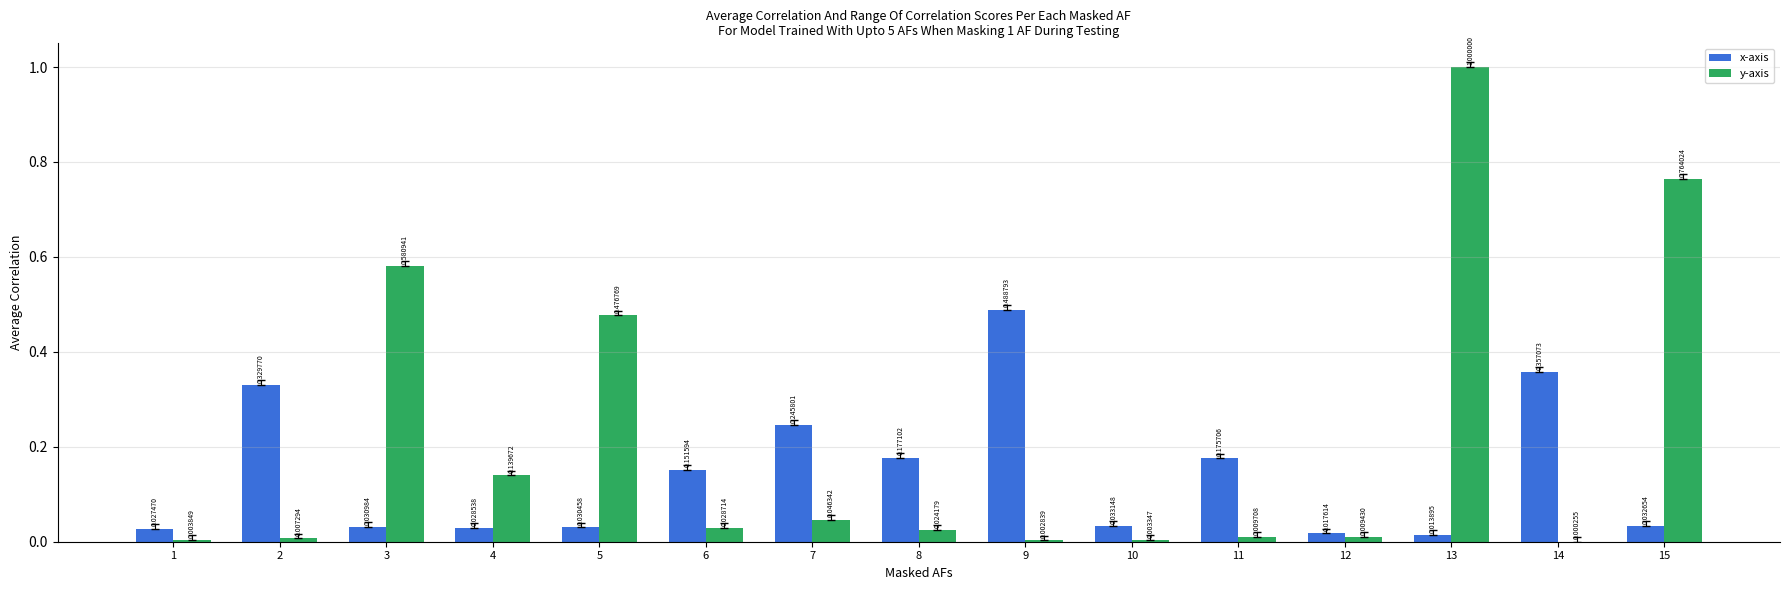

Which category has the highest value in the x-axis series?

9